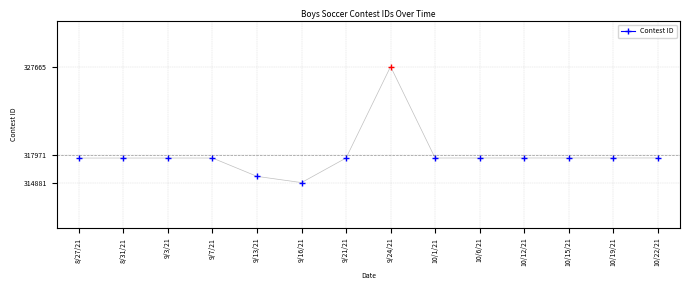

Which category has the lowest value across all series?

9/16/21